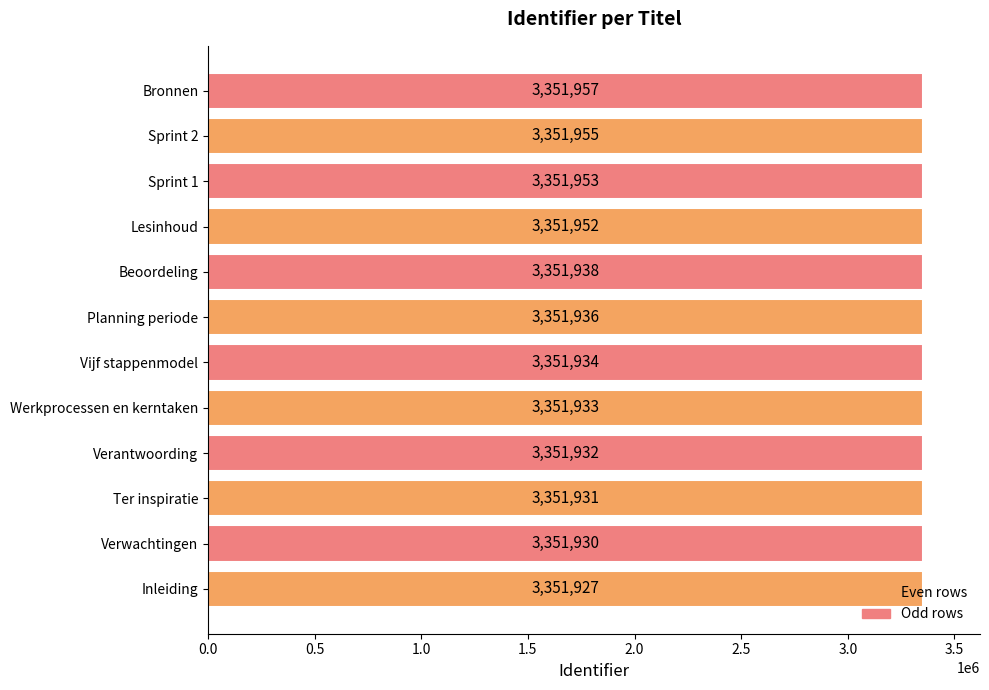

What is the ratio of the value at Sprint 2 to the value at Ter inspiratie?

1.0